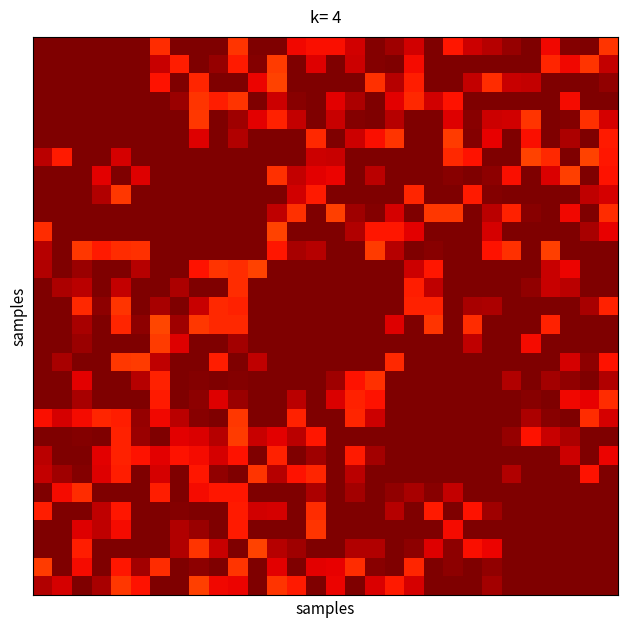

At which category is the sum across all series the highest?

1